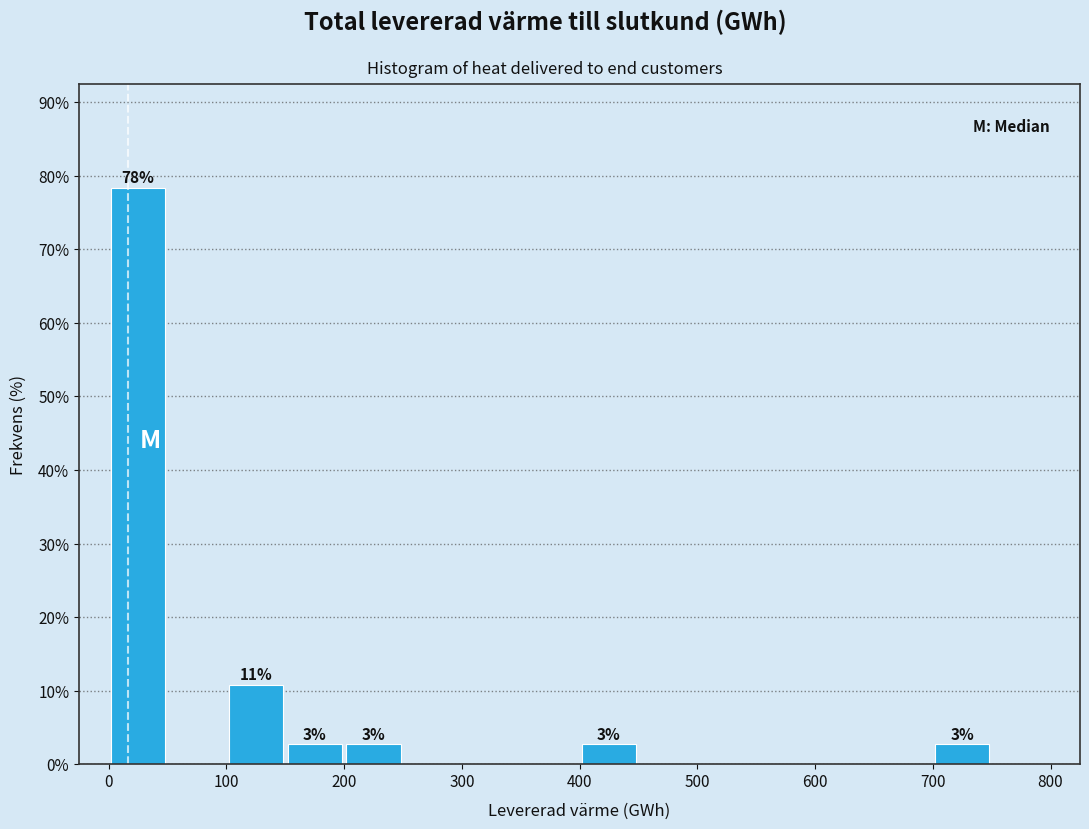

Which range on the x-axis has the tallest bar?

0 to 50